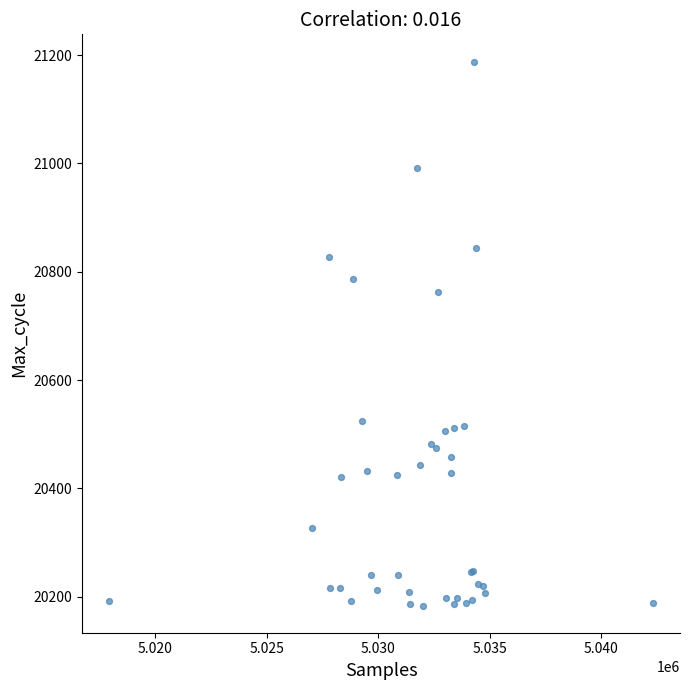

What Y value in the scatter plot is closest to 20686?

20762